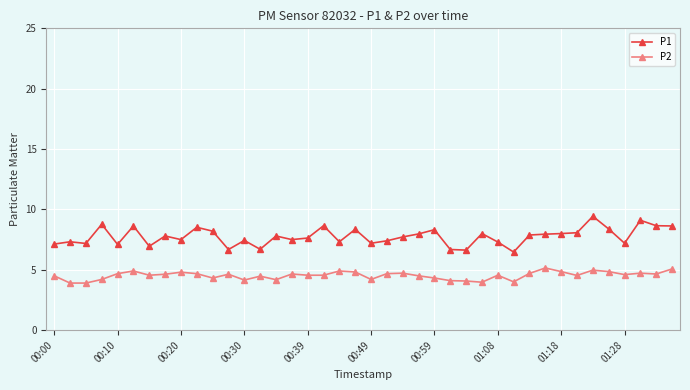

Rank the series by their maximum value, from lowest to highest.

P2, P1